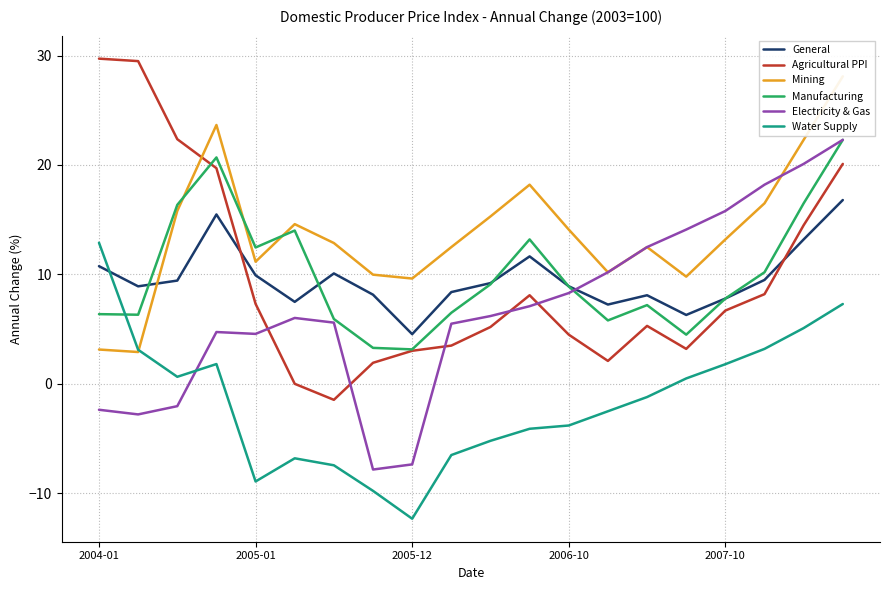

In Mining, how many points are lower than both neighbors (excluding endpoints)?

5